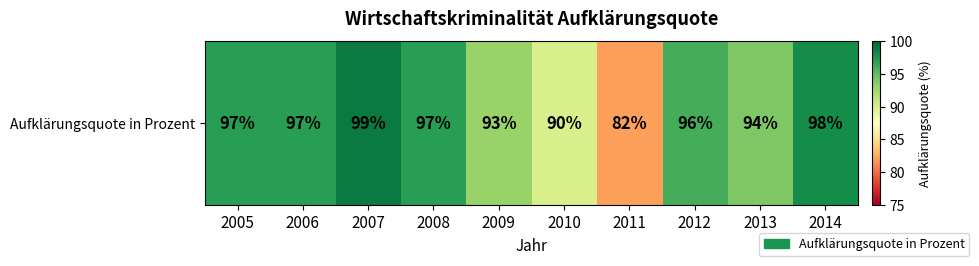

What is the sum of the values at 2012 and 2005?

193